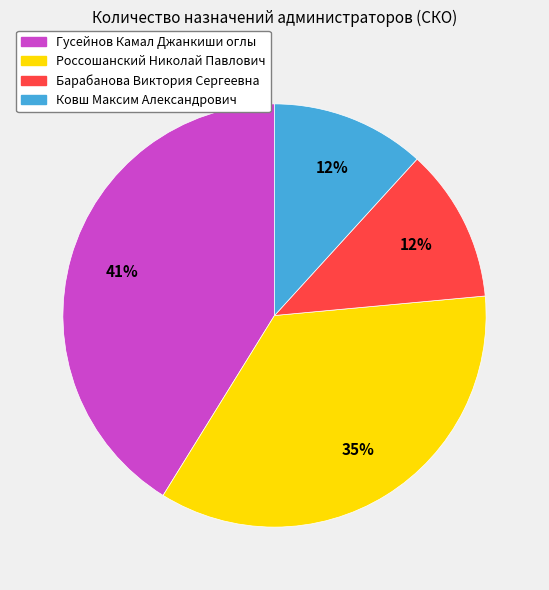

The Гусейнов Камал Джанкиши оглы slice represents 55% of the pie. True or false?

False